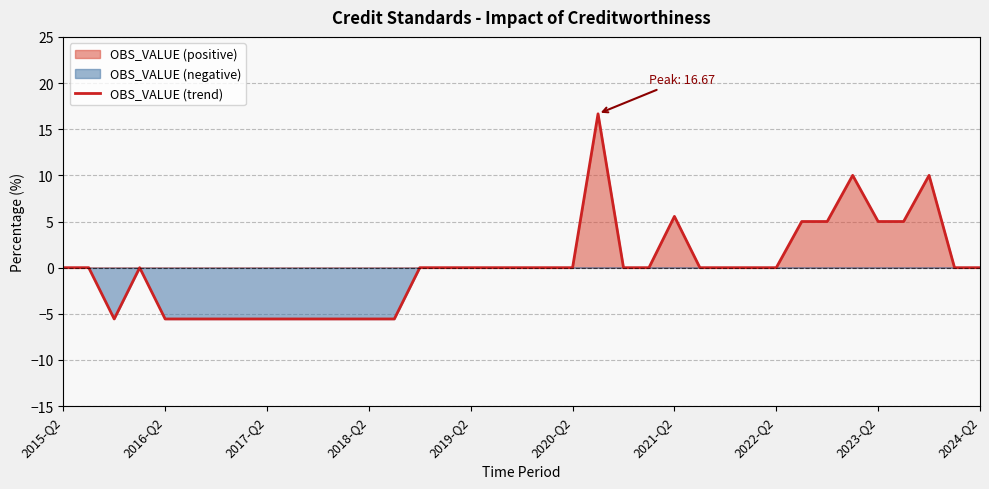

True or false: there are more than 2 points higher than both neighbors.

True